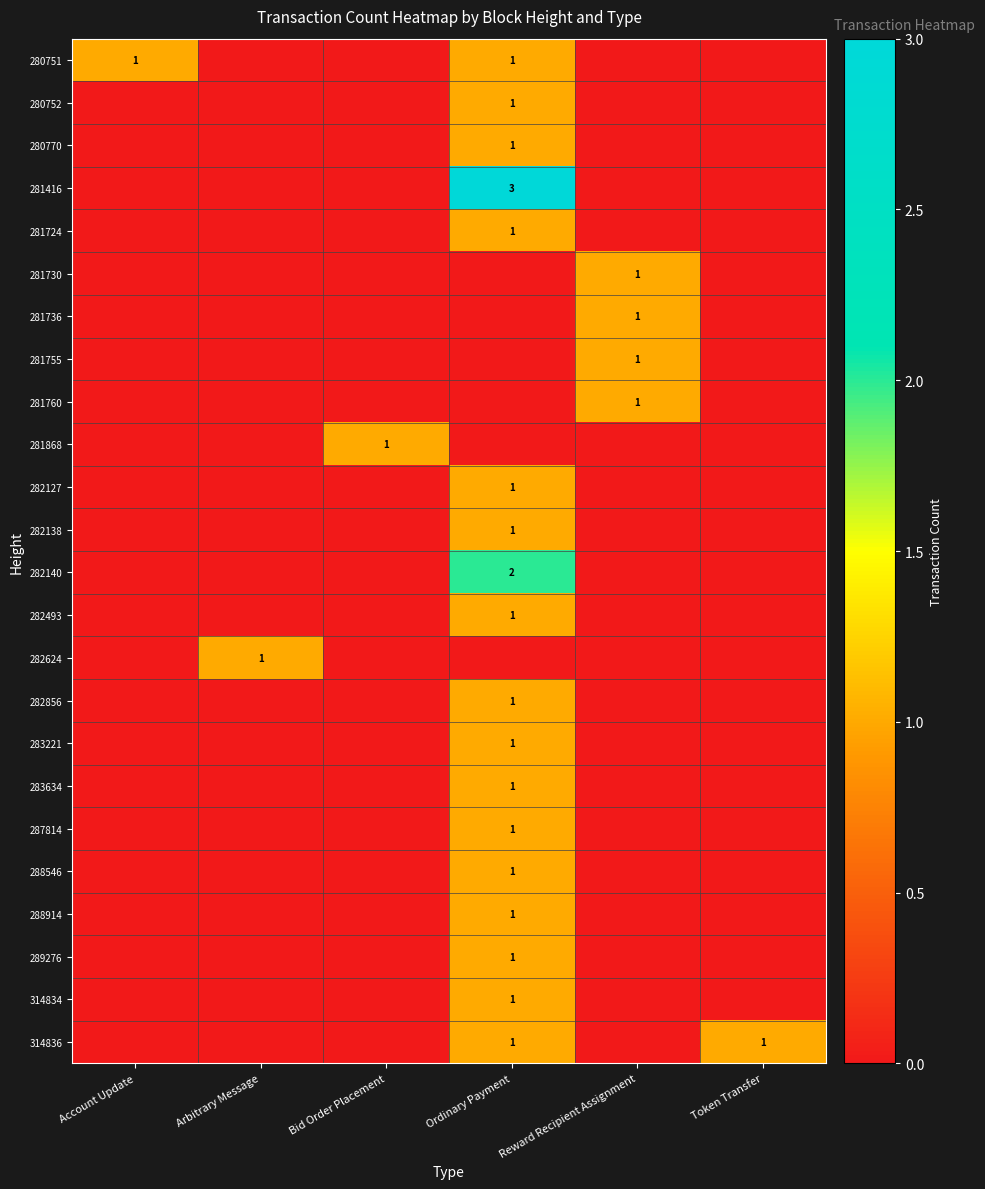

At which category does the chart reach its peak across all series?

Ordinary Payment